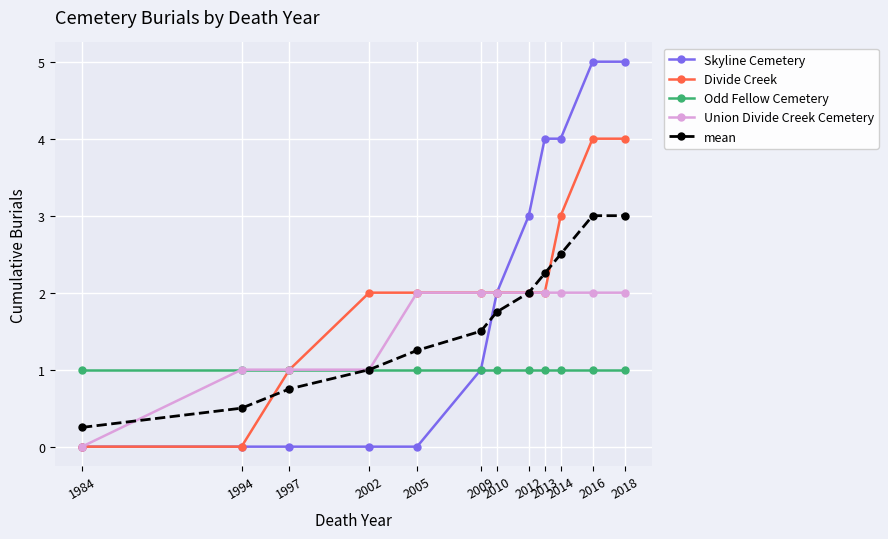

True or false: mean has more than 2 interior local peaks.

False